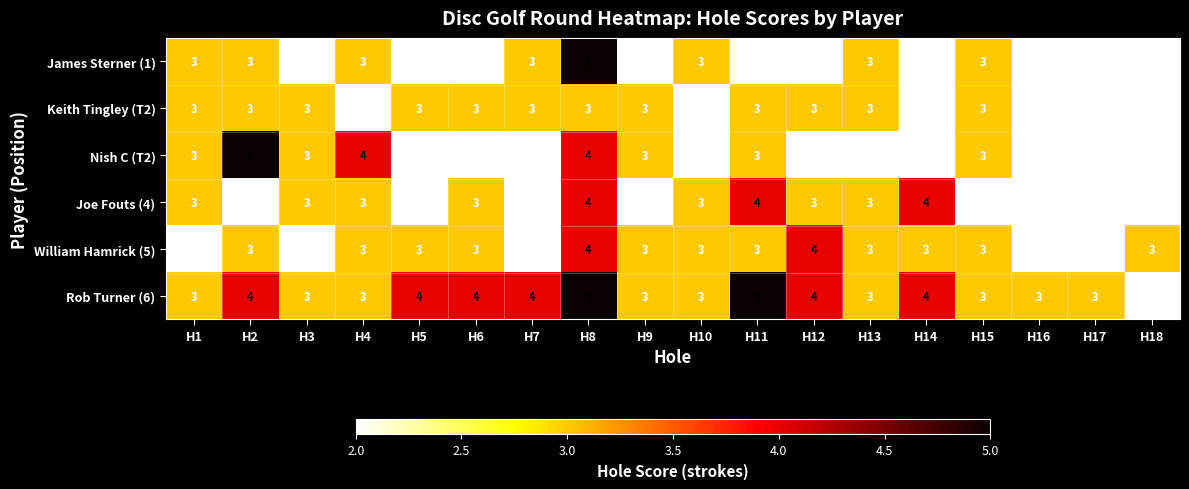

How many categories are shown in the chart?

18